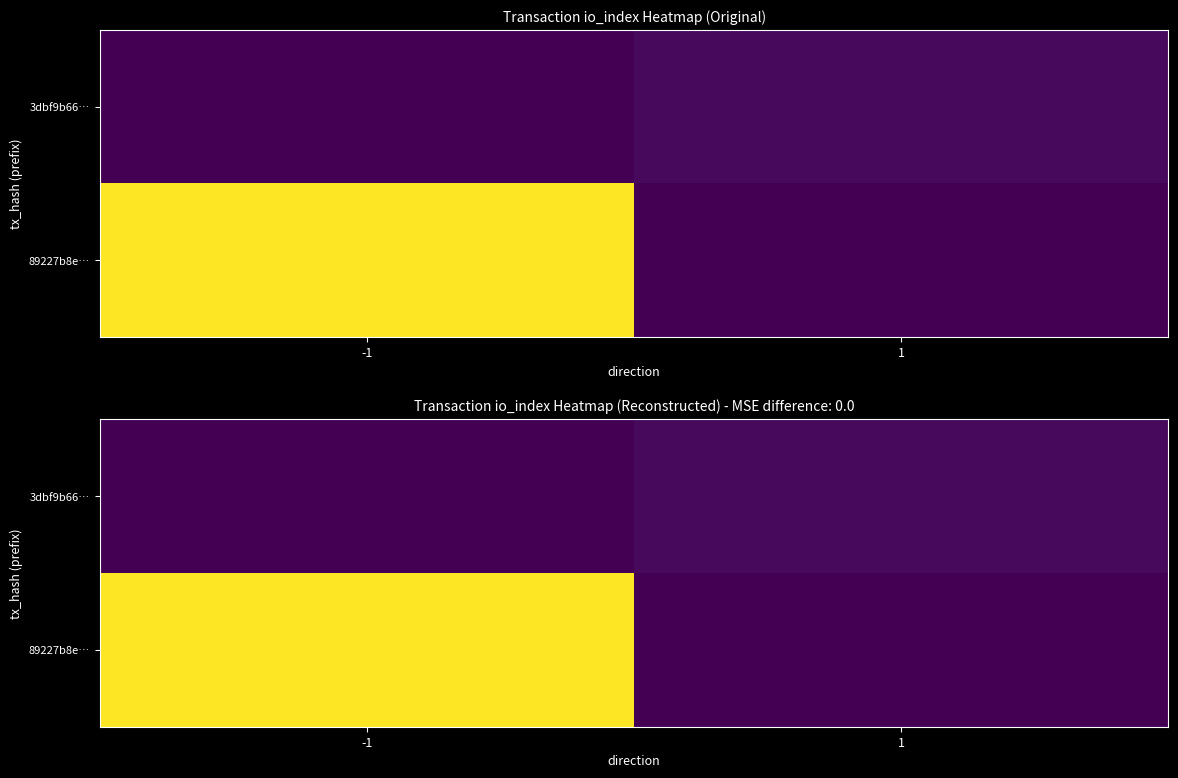

Which has a higher value, -1 or 1?

-1